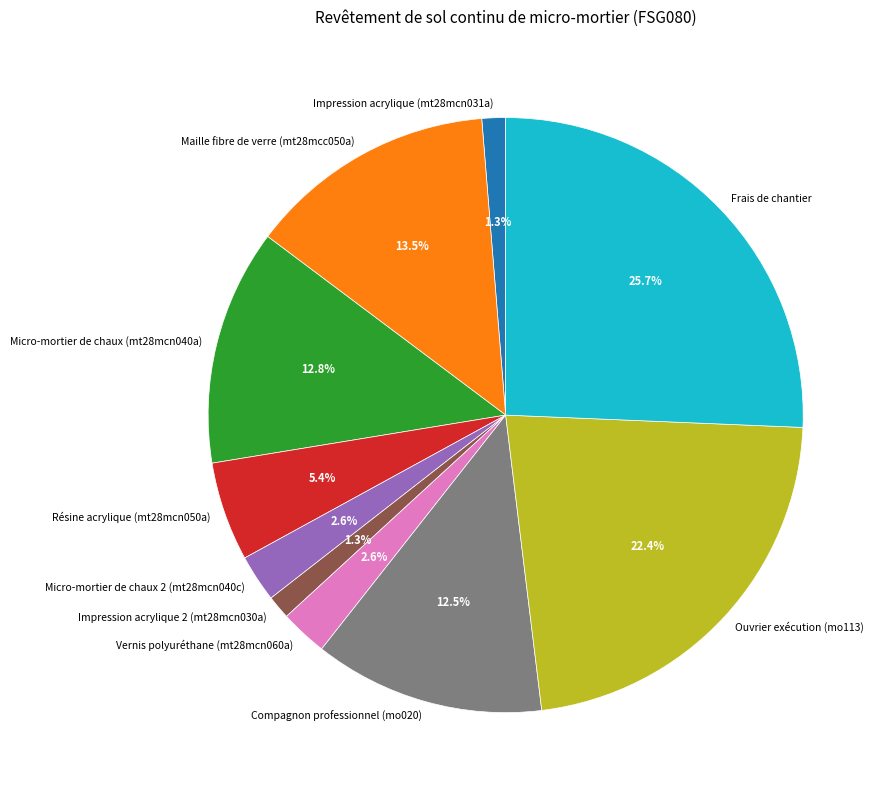

To the nearest percent, what is the average slice percentage?

10%